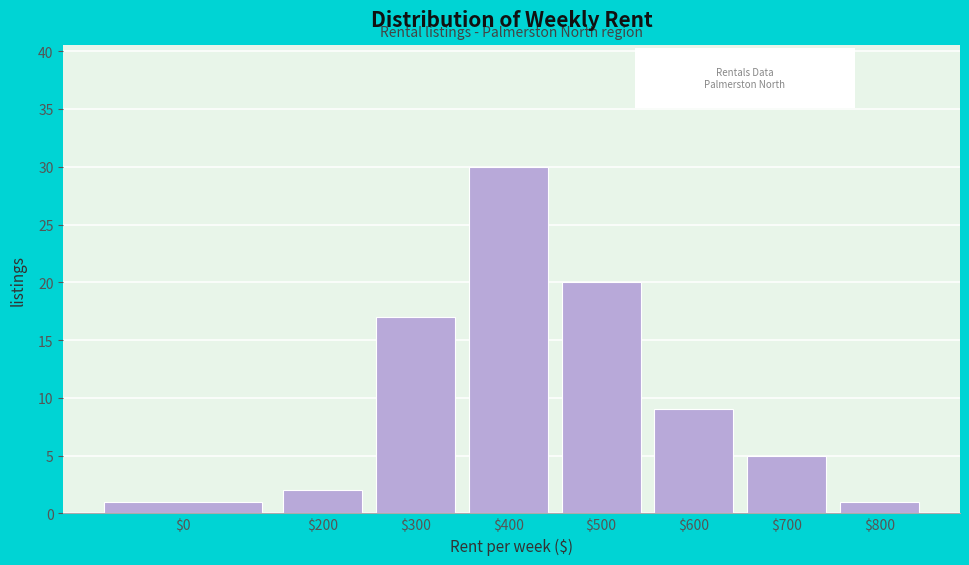

Reading left to right, extract all data points from this chart.

1	2	17	30	20	9	5	1